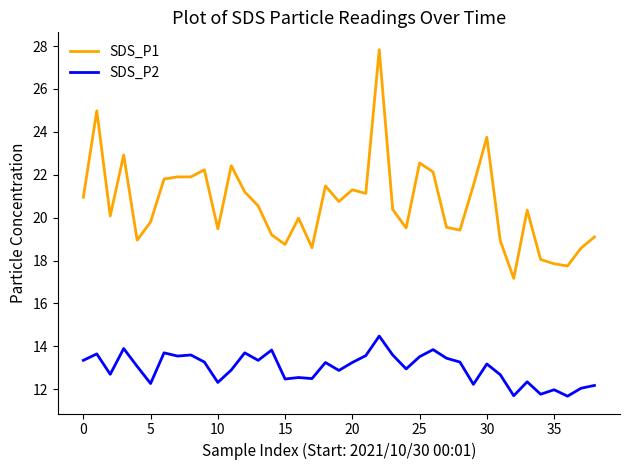

True or false: SDS_P2 and SDS_P1 intersect in this chart.

False